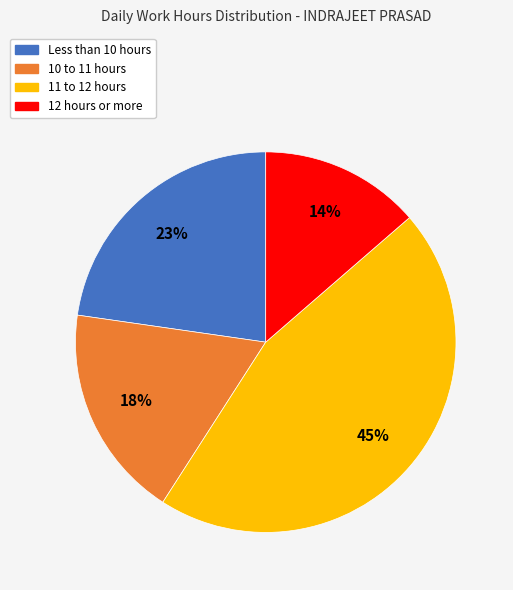

Is it true that Less than 10 hours is 10% of the pie?

False